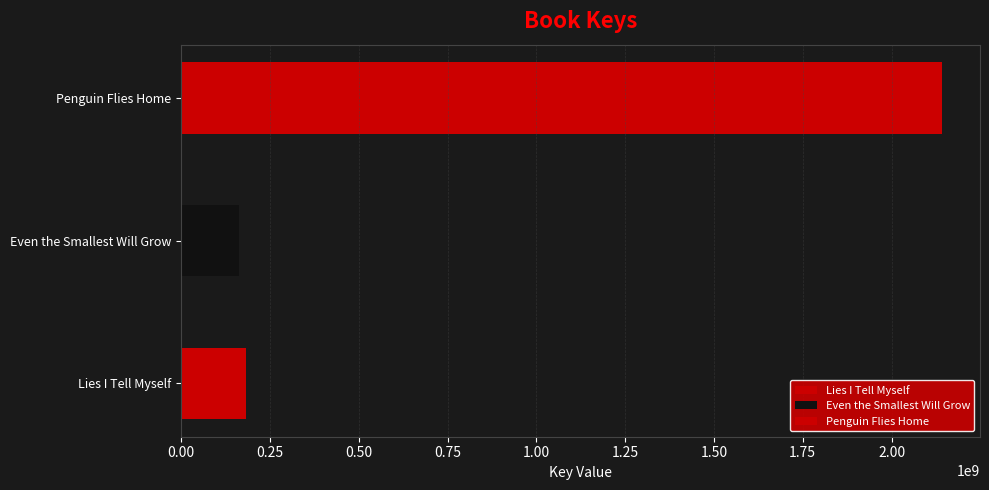

Count the number of values greater than 182456951.

1